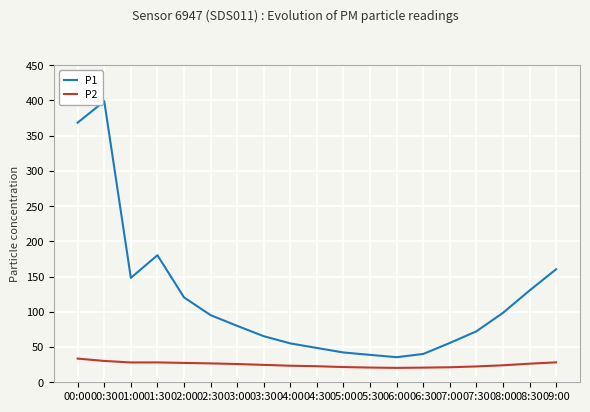

Which series has the largest total across all categories?

P1